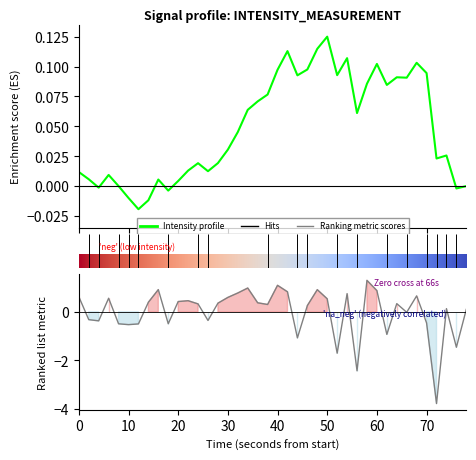

What is the value of the 23rd point from the left?

-1.1